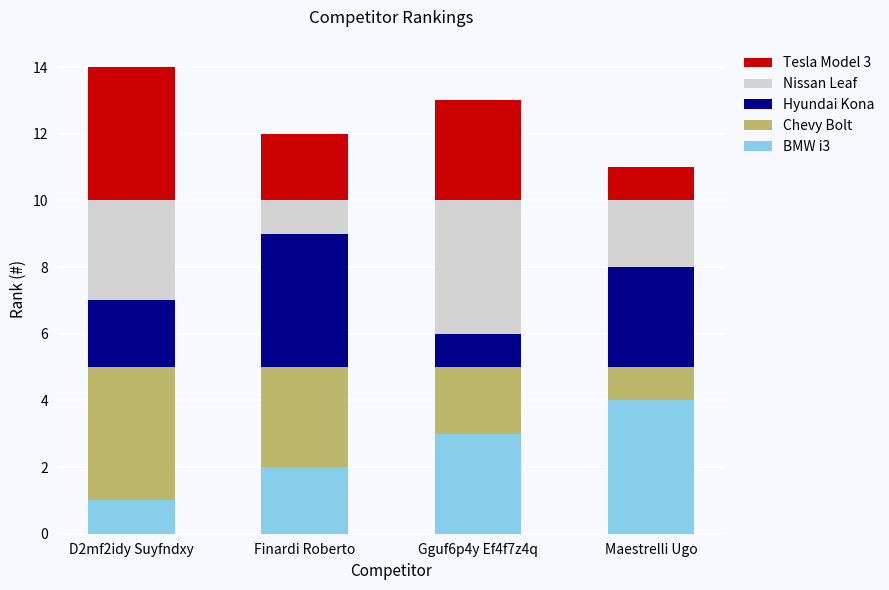

Reading left to right, what are the values for BMW i3?

1	2	3	4